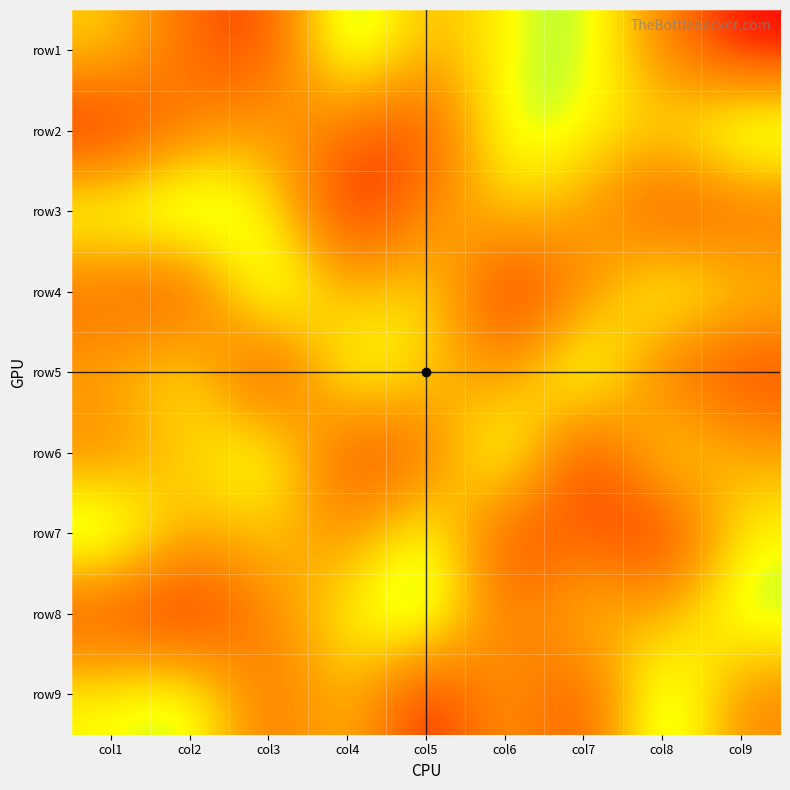

What is the maximum value shown in the chart?

9